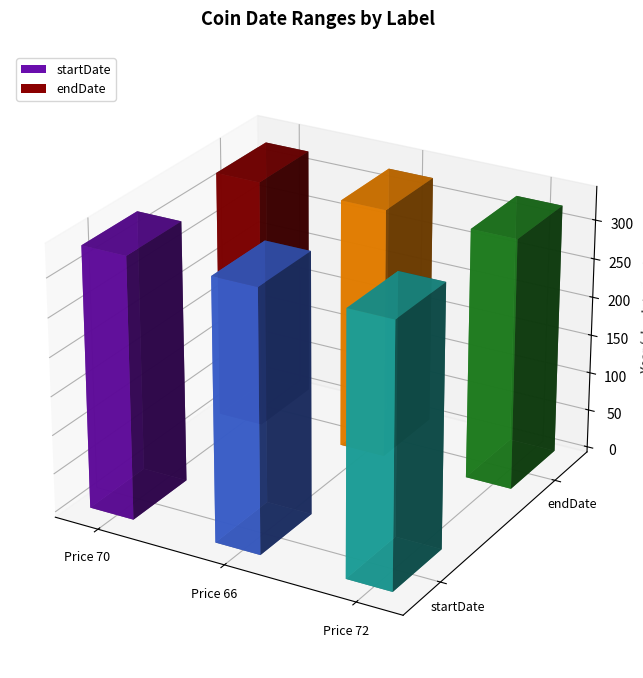

At how many categories does at least one series exceed -332?

3